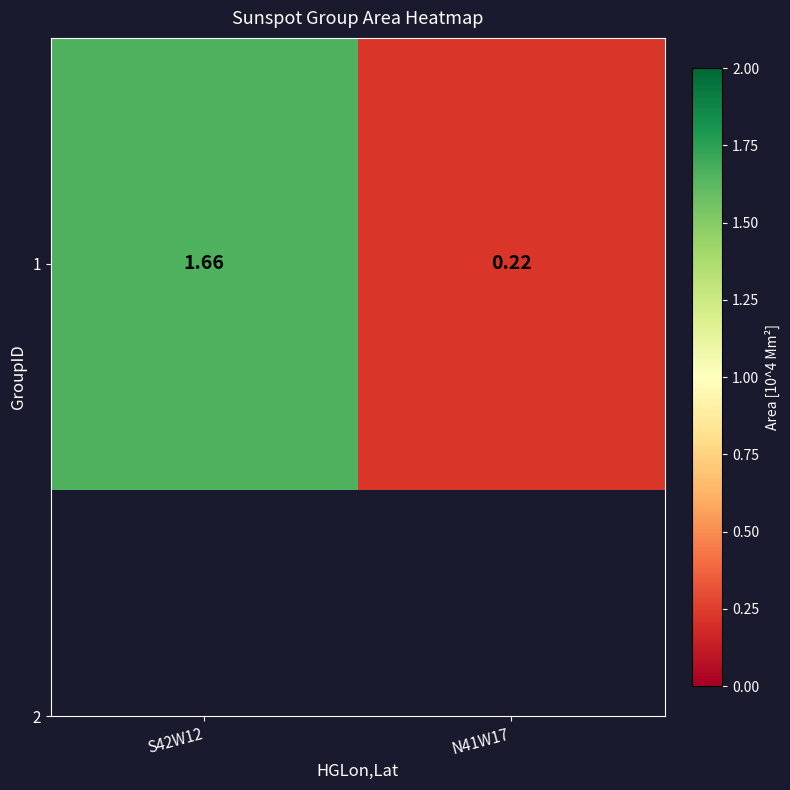

Reading right to left, list all the values displayed in this chart.

0.2	1.7